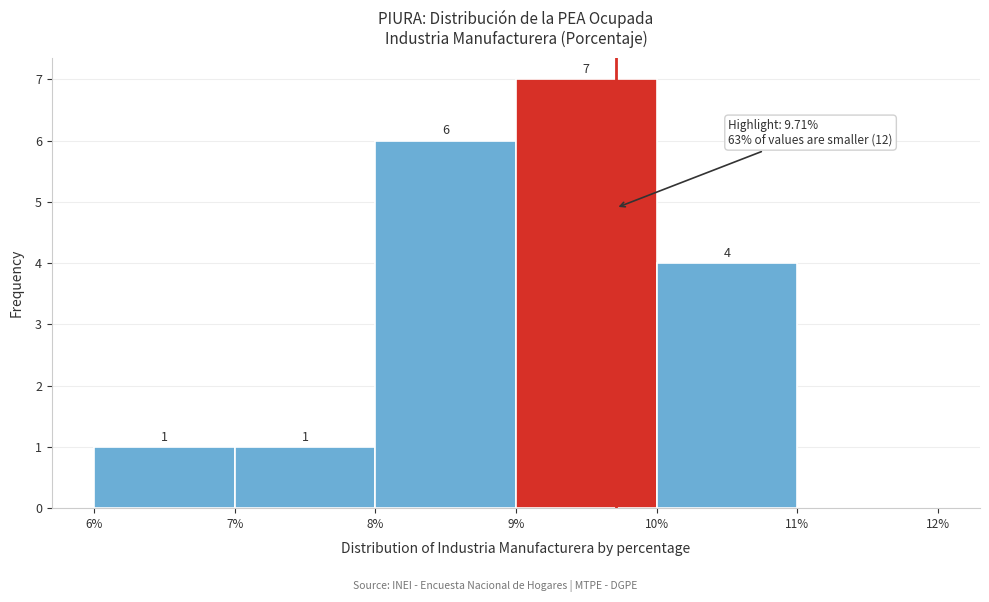

Which range on the x-axis has the tallest bar?

9% to 10%